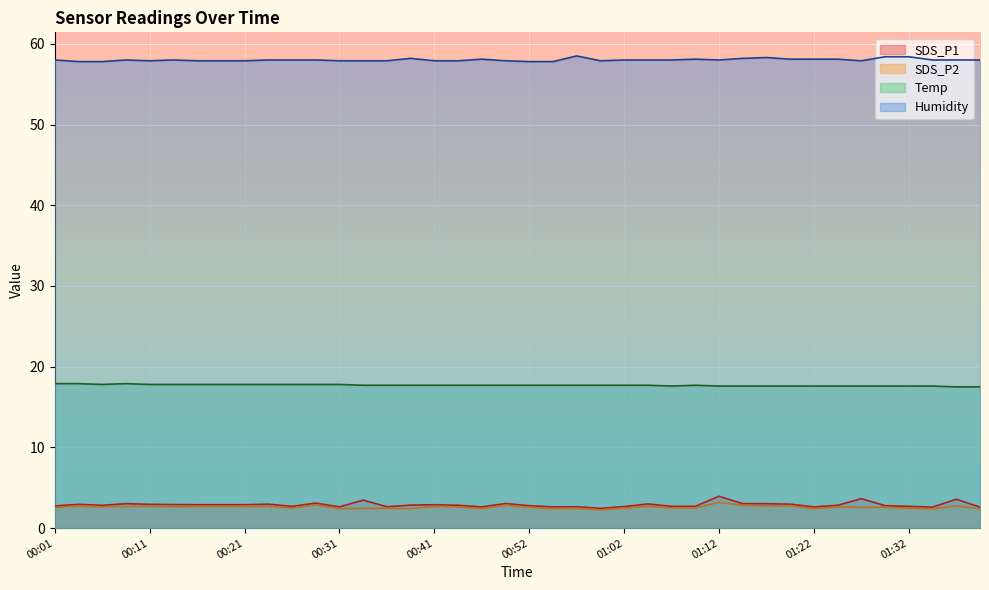

How many interior local peaks does the SDS_P2 series have?

10